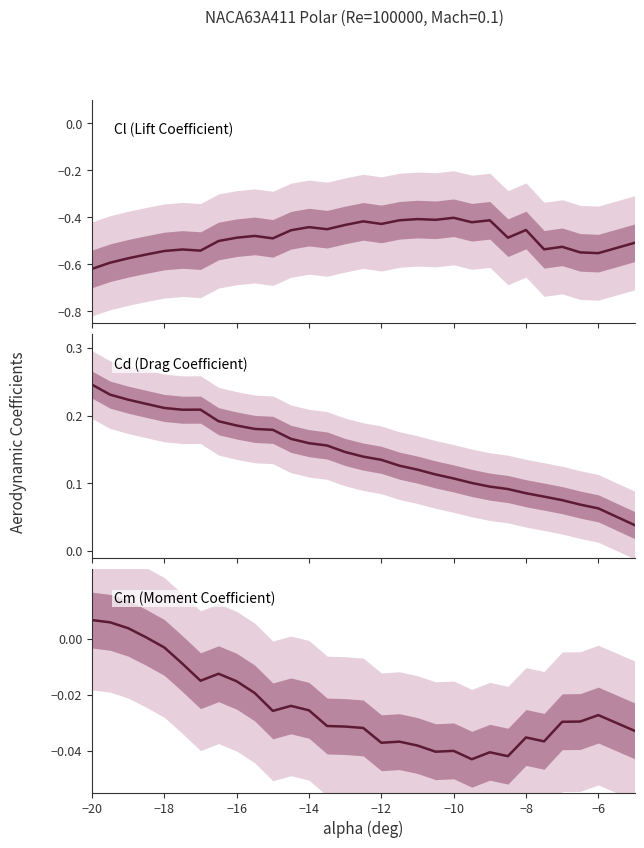

How many lines are shown in the chart?

3